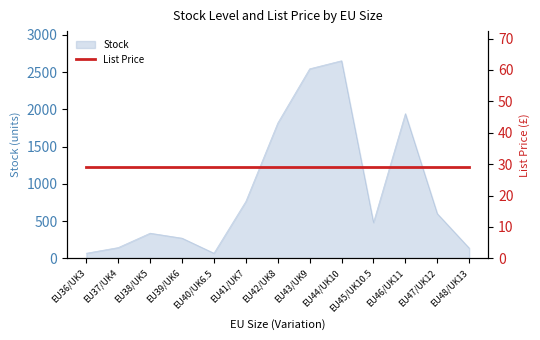

Which label corresponds to the smallest value in the chart?

EU36/UK3